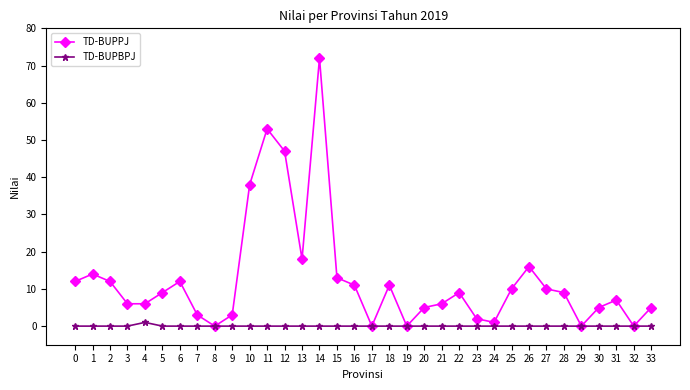

Is the value of TD-BUPBPJ at 20 greater than the value of TD-BUPPJ at 6?

No